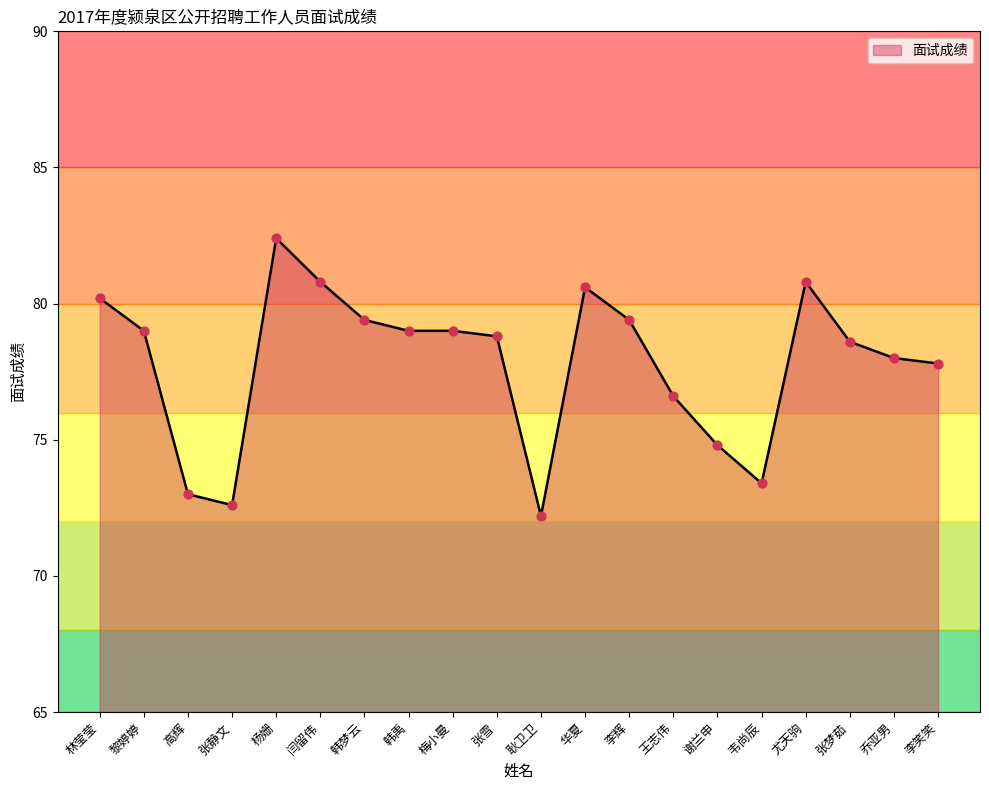

What is the change in value from 王志伟 to 乔亚男?

+1.4